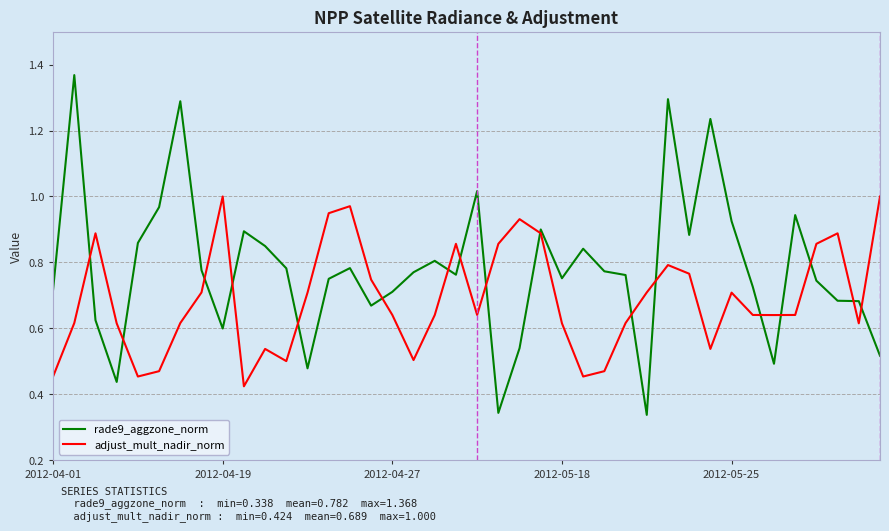

Which series has the largest total across all categories?

rade9_aggzone_norm